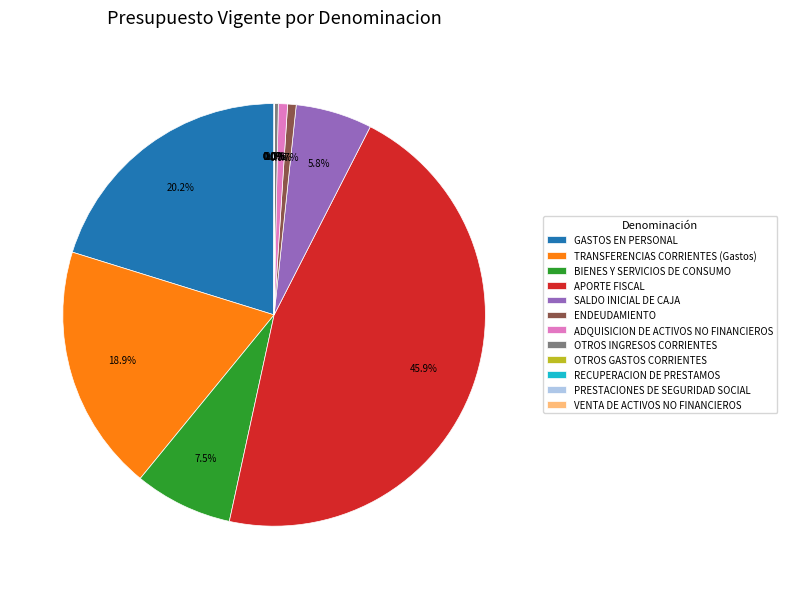

Is there a majority slice in this chart?

No